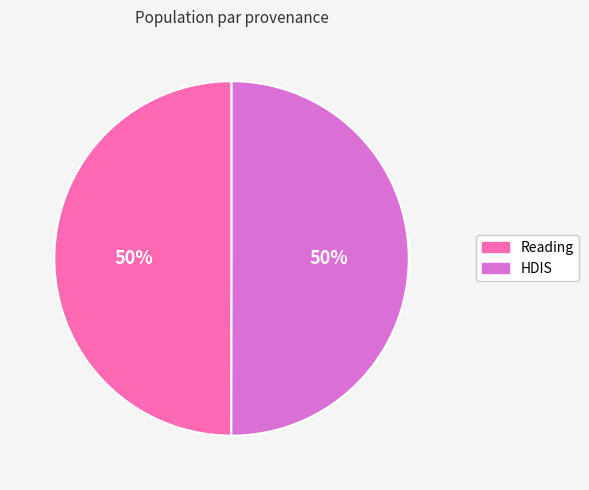

What is the ratio of the value at Reading to the value at HDIS?

1.0